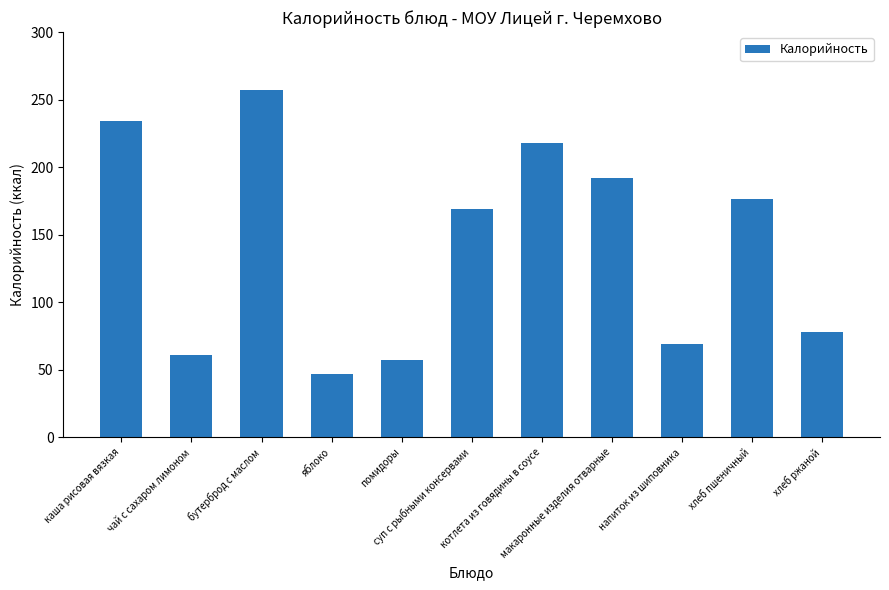

What is the sum of the values at яблоко and суп с рыбными консервами?

216.0